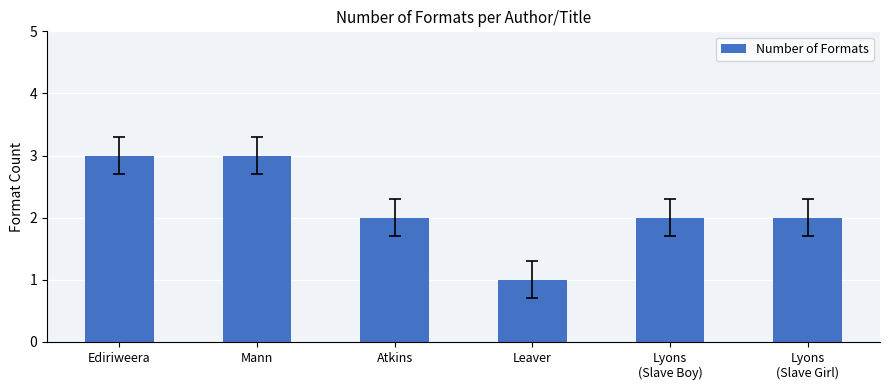

Where does the data first go above 2?

Ediriweera